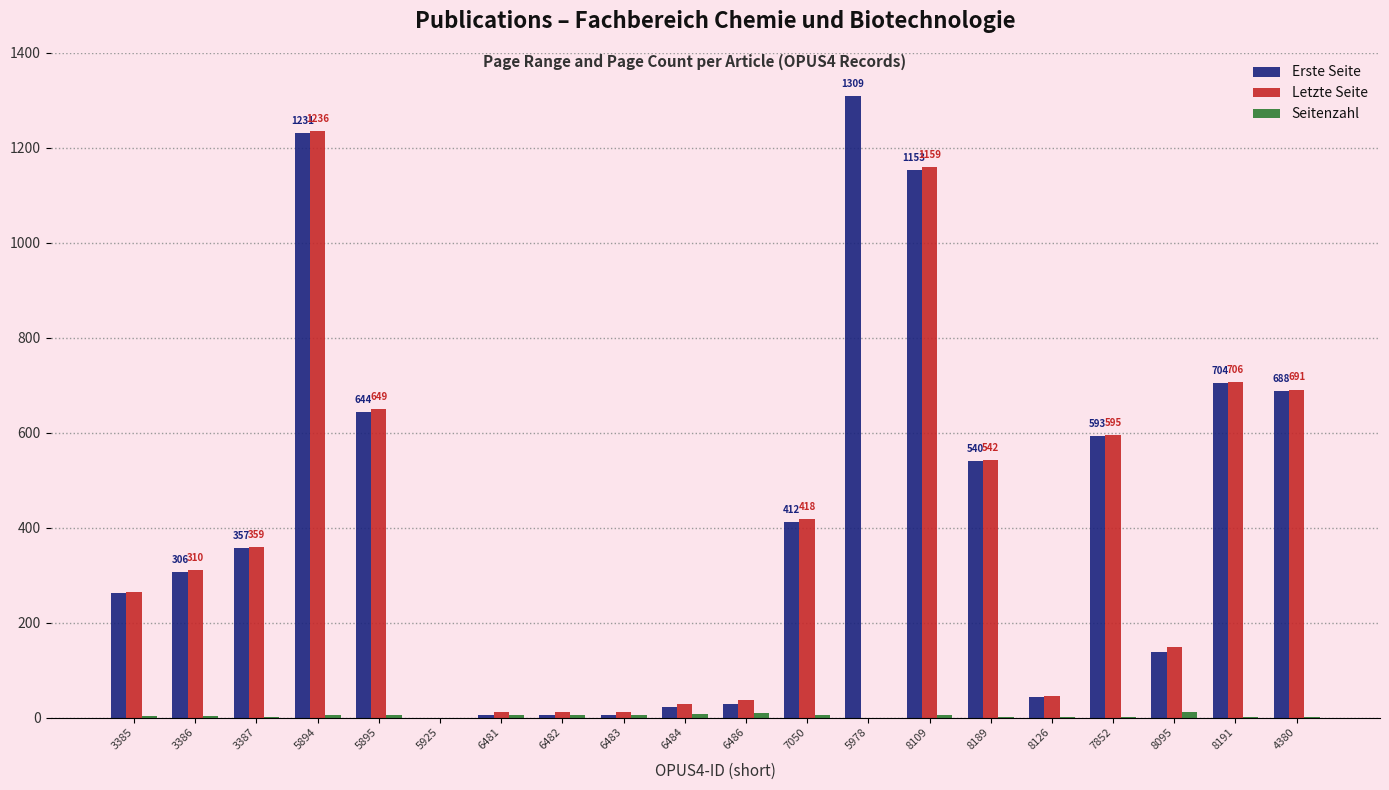

The value of Erste Seite at 5895 is 898. True or false?

False